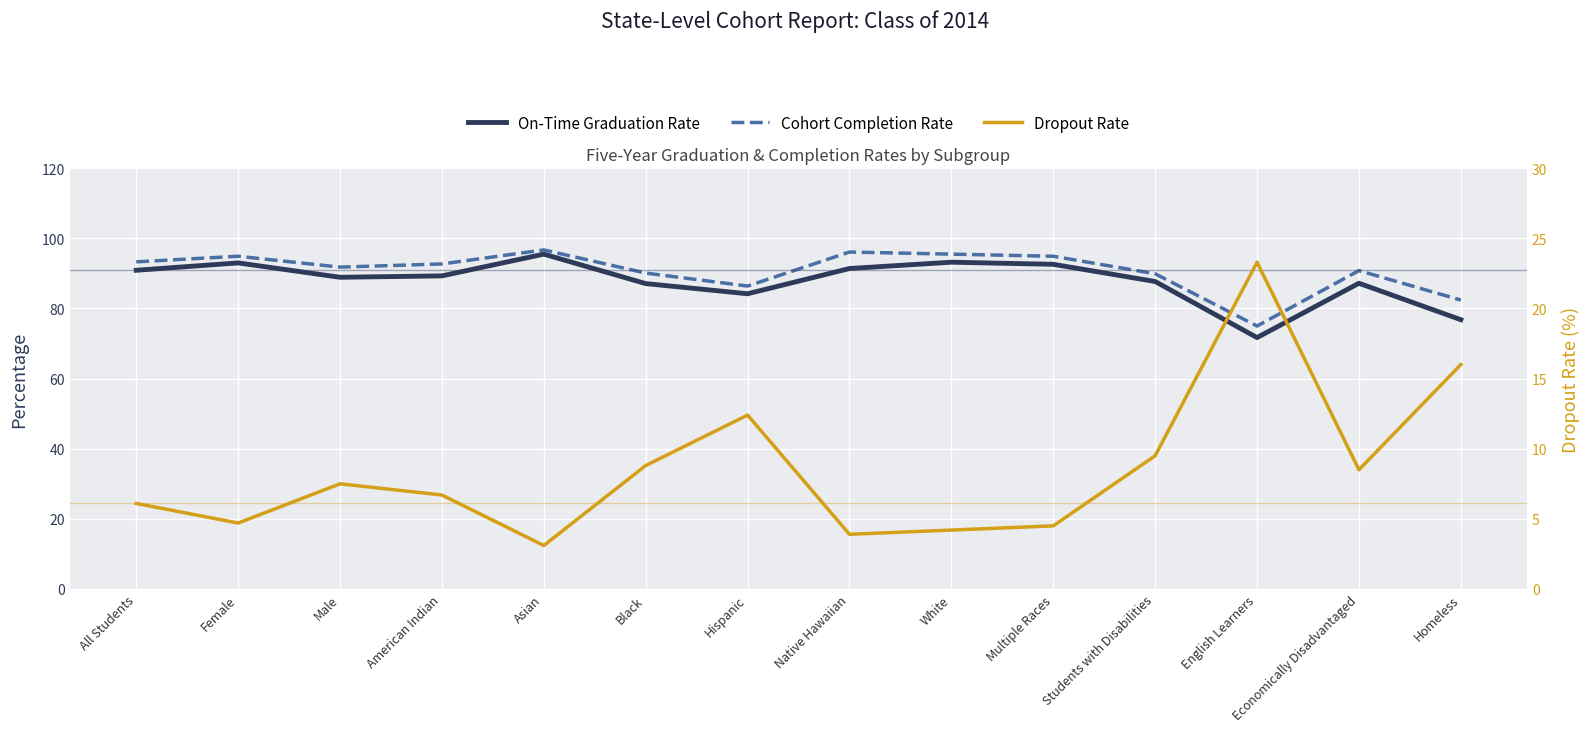

What is the average value of the On-Time Graduation Rate series?

87.8